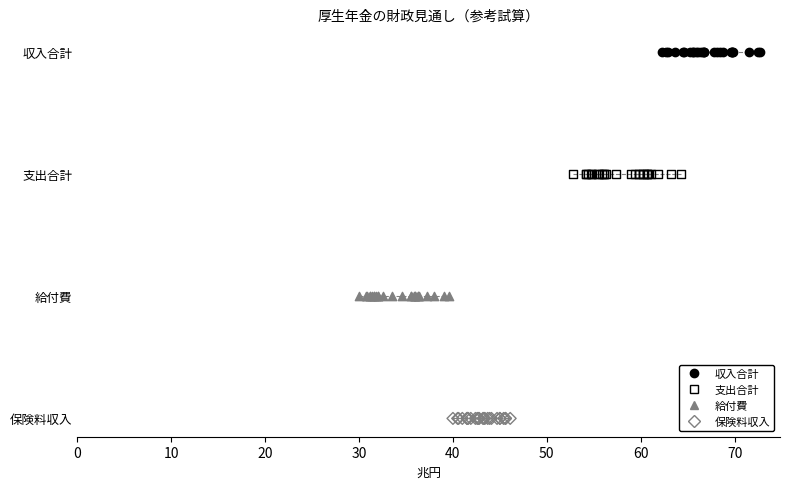

Which series contains the highest Y value?

収入合計